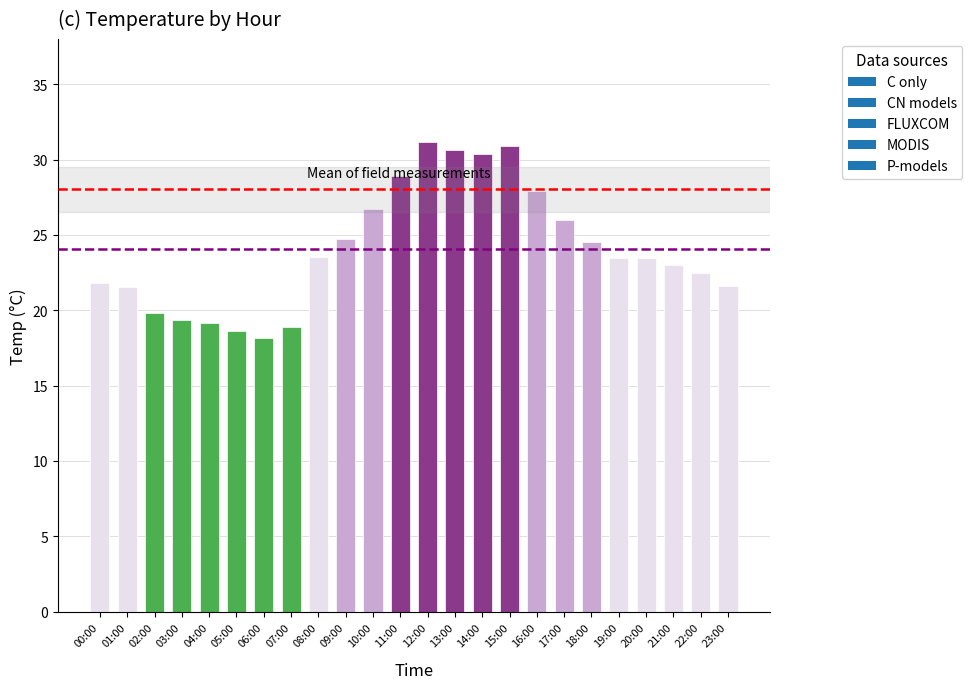

What is the label of the 4th bar from the left?

03:00